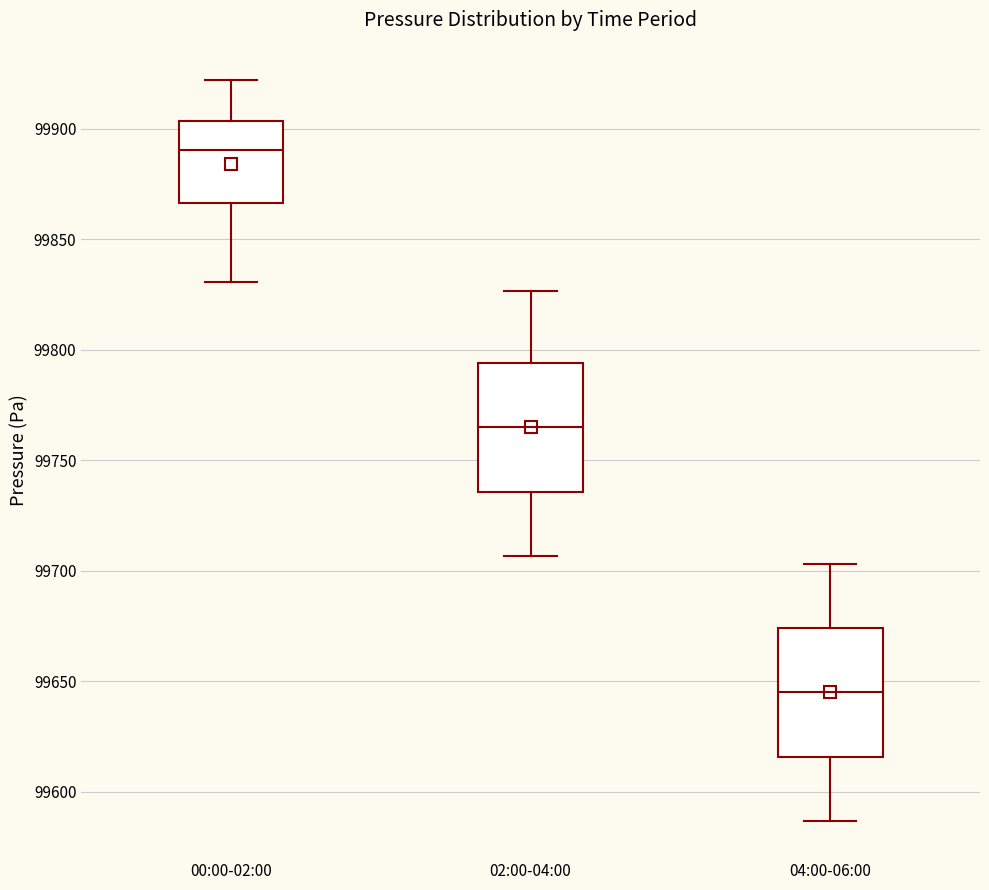

Reading left to right, read every box against the y-axis: the position of its median line, the range the box covers, and the ends of its whiskers. The values are not printed on the chart, so give them approximately, as read against the axis.

00:00-02:00: median 99890, box 99865 to 99905, whiskers 99830 to 99920
02:00-04:00: median 99765, box 99735 to 99795, whiskers 99705 to 99825
04:00-06:00: median 99645, box 99615 to 99675, whiskers 99585 to 99705